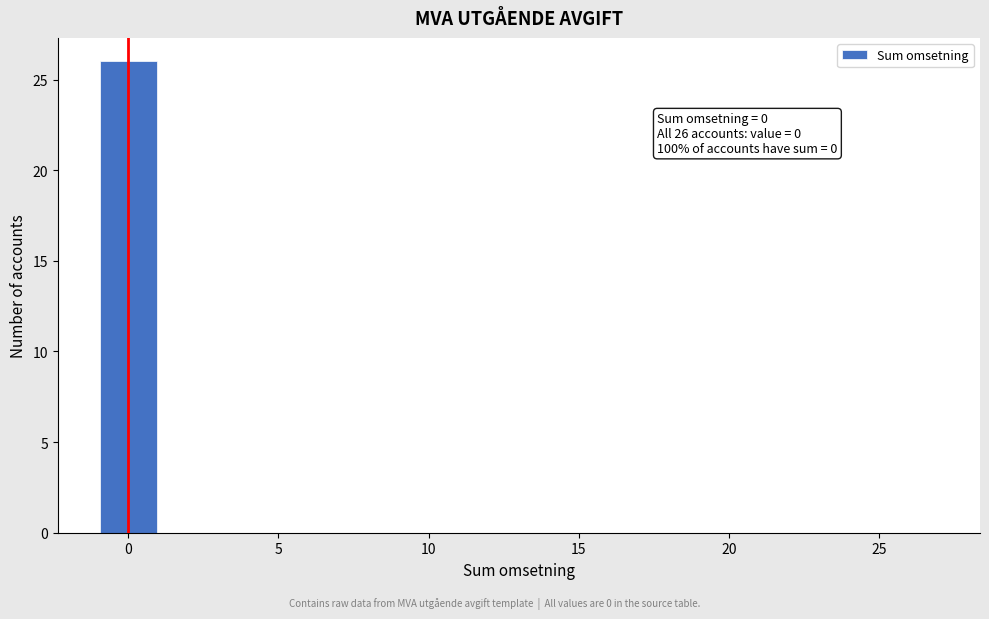

Which range on the x-axis has the tallest bar?

-1 to 1